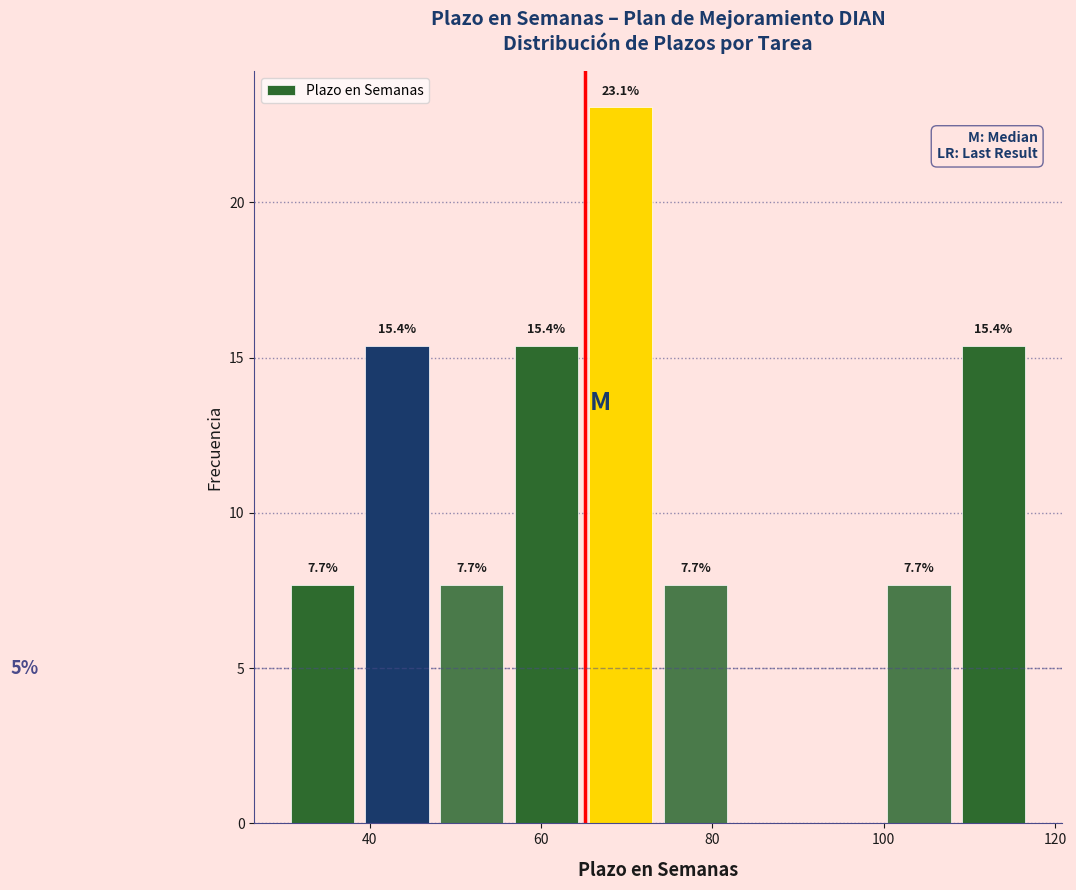

Over which range of the x-axis is the bar tallest?

64 to 74